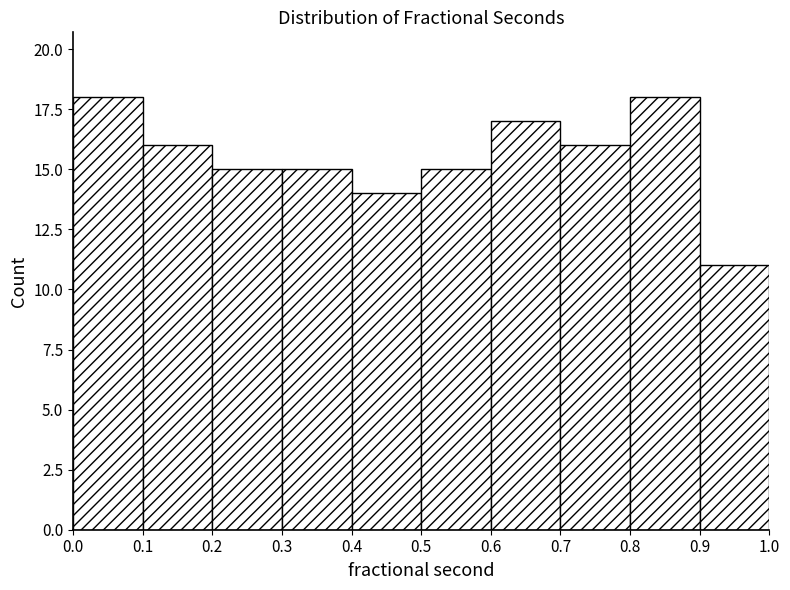

Reading left to right, list every bar in this chart as the range it spans on the x-axis followed by its height. The values are not printed on the chart, so give them approximately, as read against the axis.

0.0 to 0.1: 18
0.1 to 0.2: 16
0.2 to 0.3: 15
0.3 to 0.4: 15
0.4 to 0.5: 14
0.5 to 0.6: 15
0.6 to 0.7: 17
0.7 to 0.8: 16
0.8 to 0.9: 18
0.9 to 1.0: 11